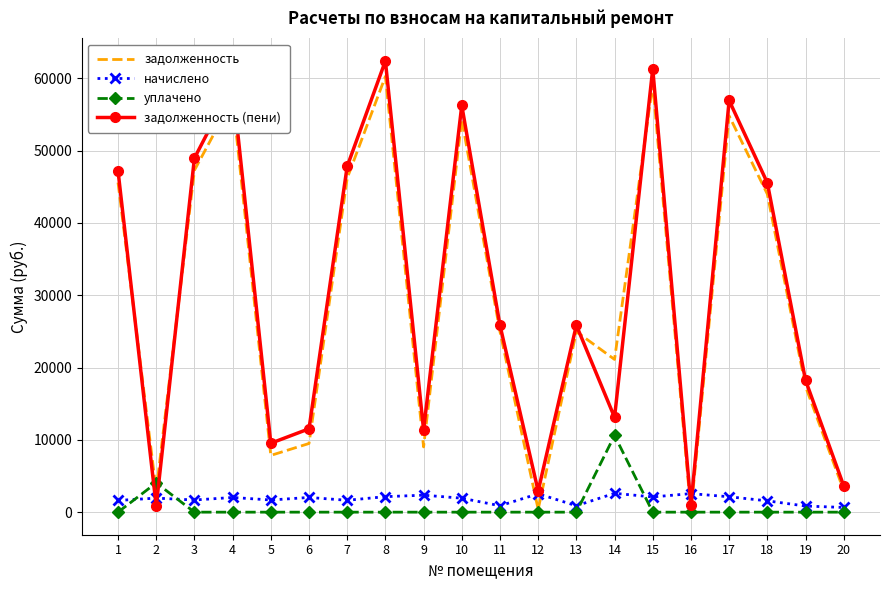

The value of уплачено at 19 is 4091.4. True or false?

False